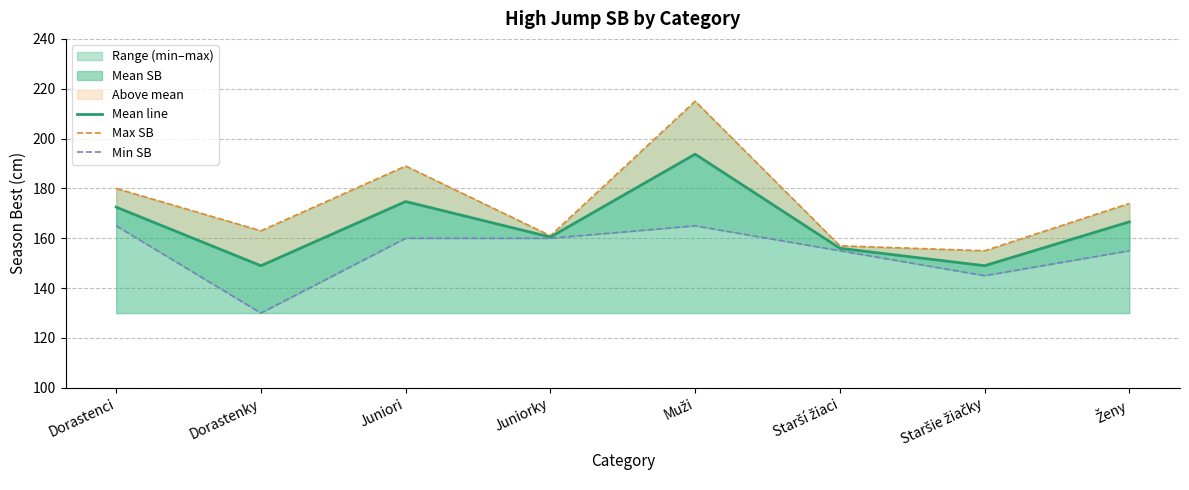

What is the average value of the Max SB series?

174.2